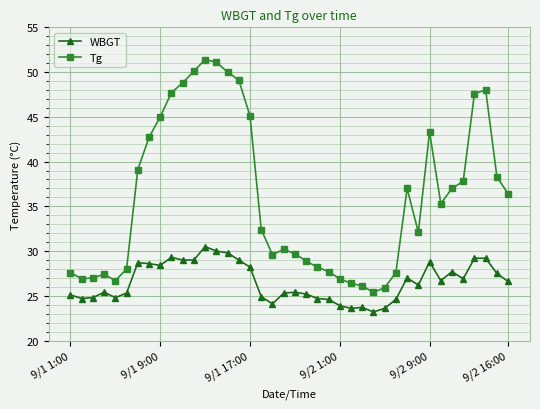

True or false: Tg has more than 0 interior local peaks.

True